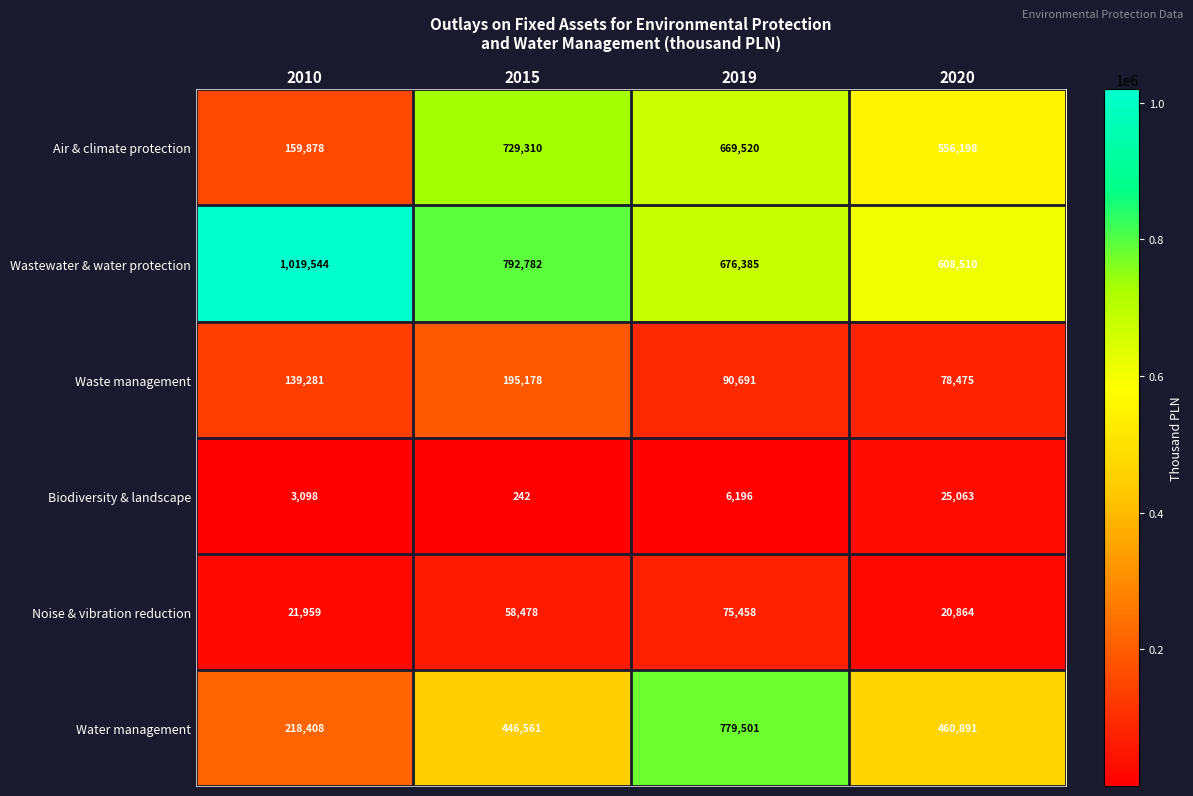

What is the minimum value shown in the chart?

242